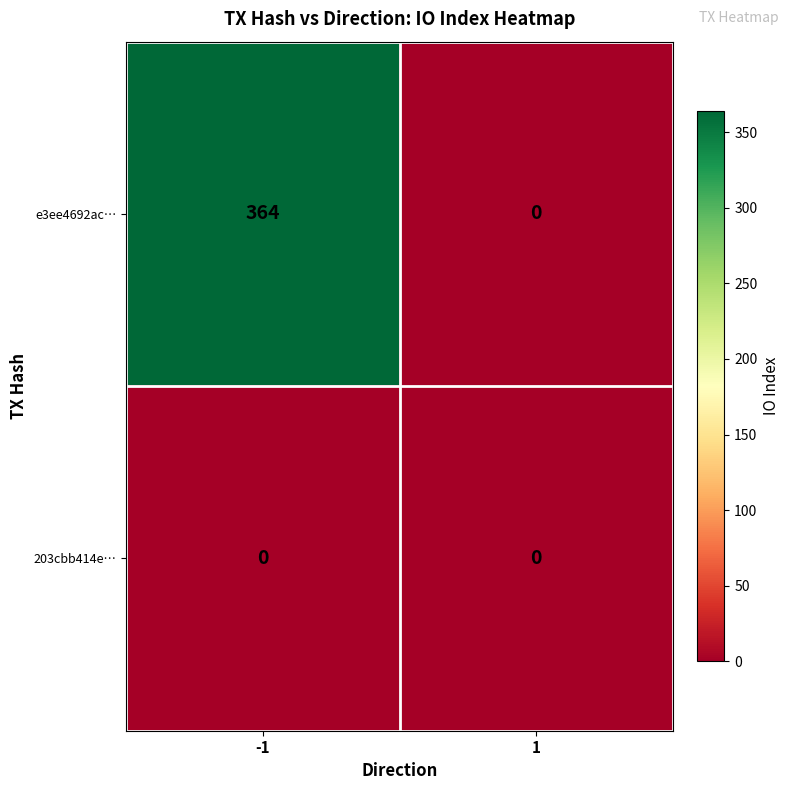

What is the maximum value for e3ee4692ac…?

364